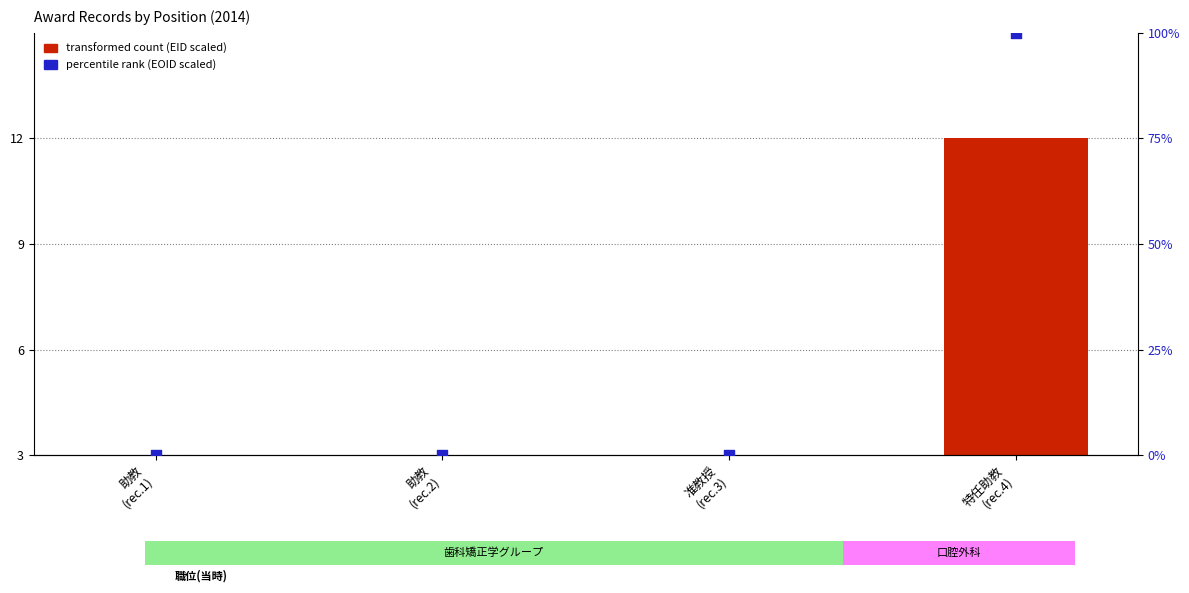

At how many categories does at least one series exceed 76?

1